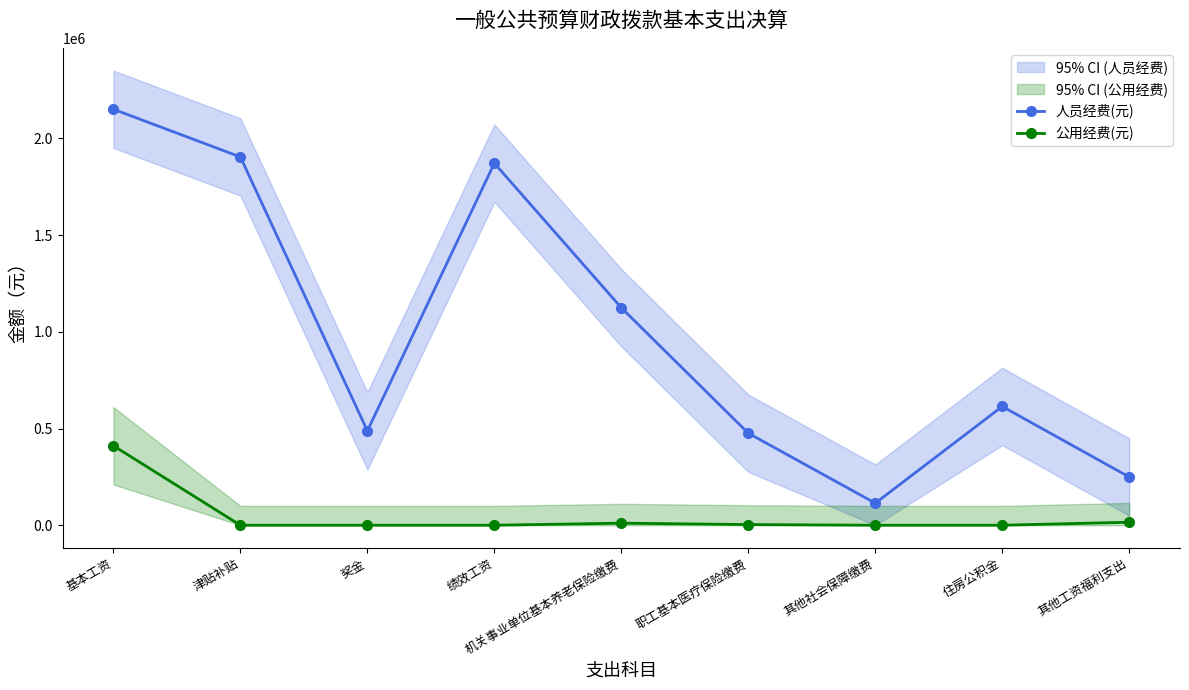

What is the average value of the 公用经费(元) series?

48918.7